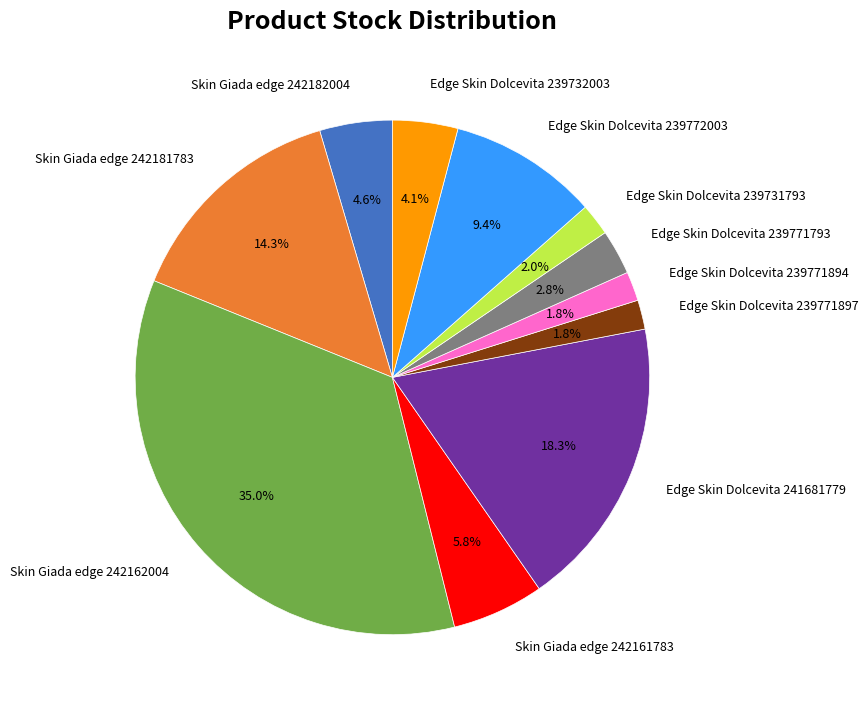

To the nearest percent, what portion does Edge Skin Dolcevita 241681779 represent?

18%